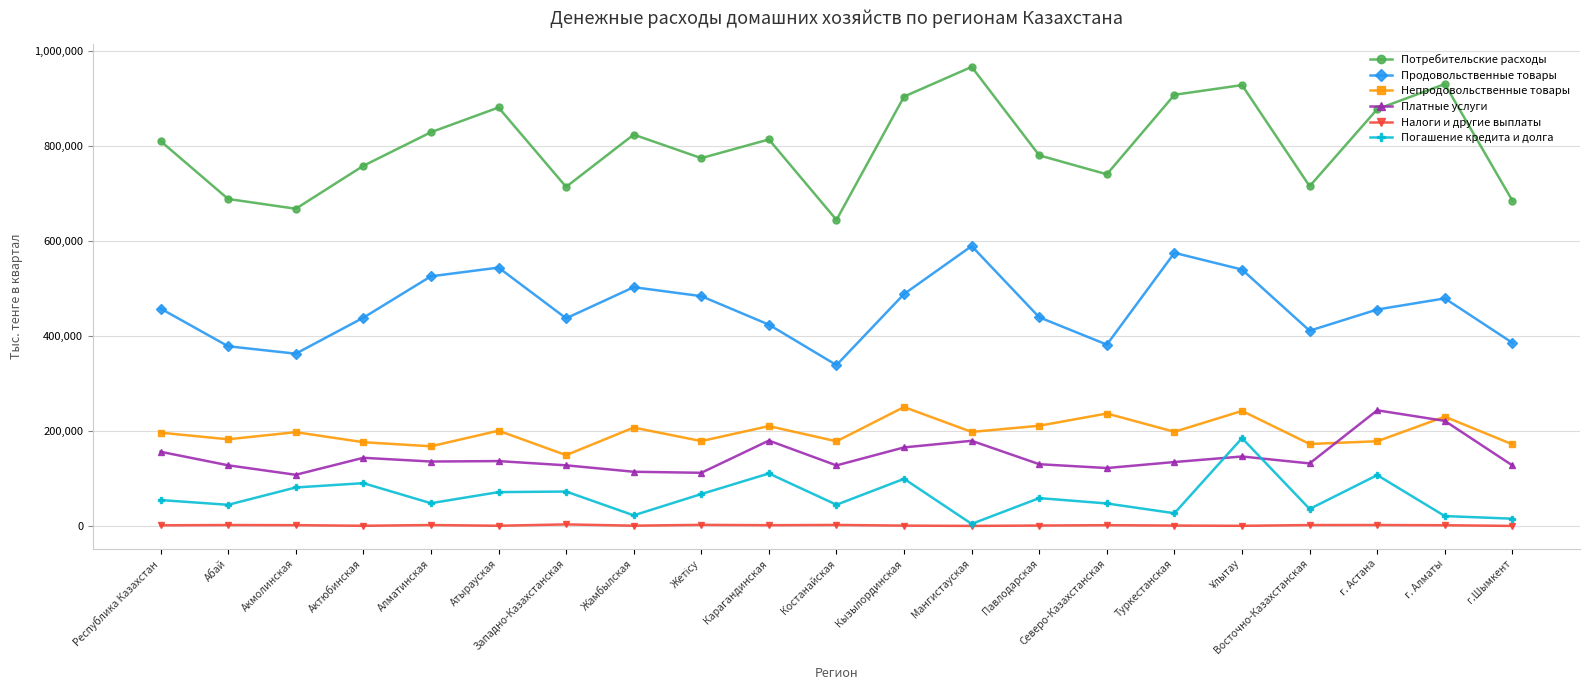

Which series has the largest total across all categories?

Потребительские расходы